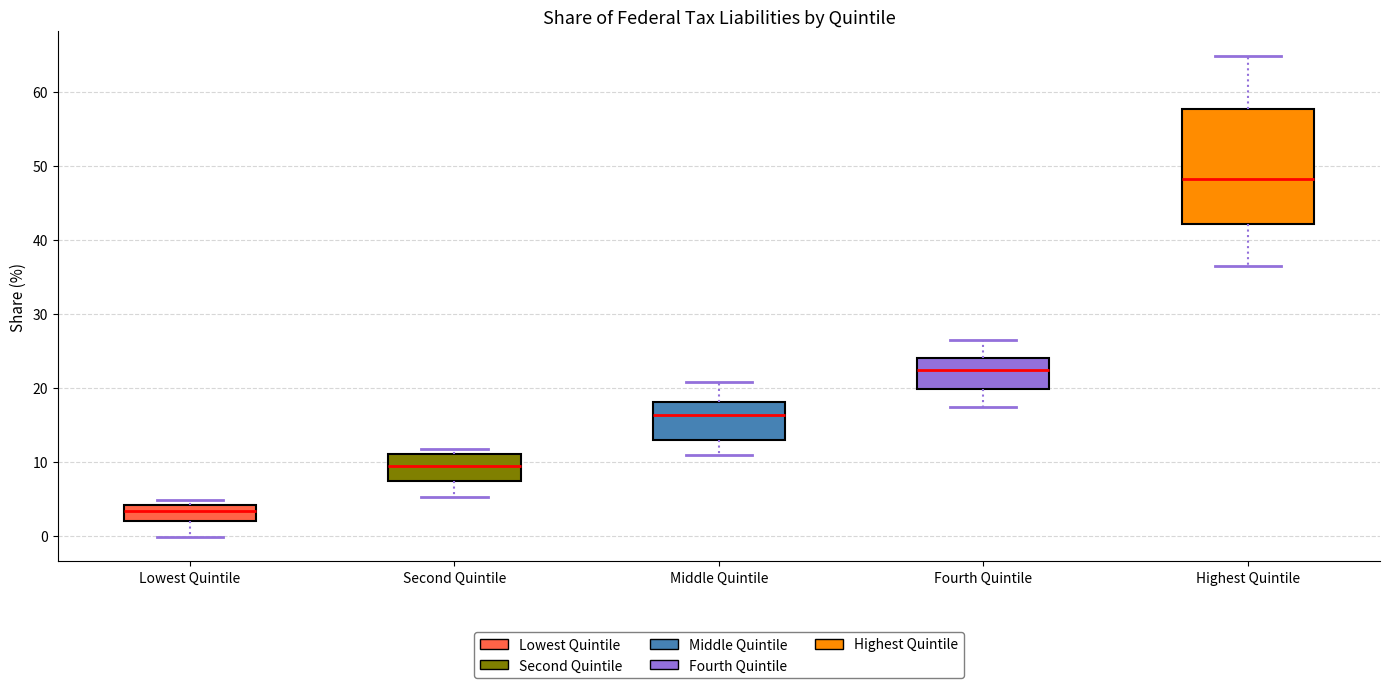

Where does the lower whisker of the box for Fourth Quintile end on the y-axis? The values are not printed on the chart, so give them approximately, as read against the axis.

17